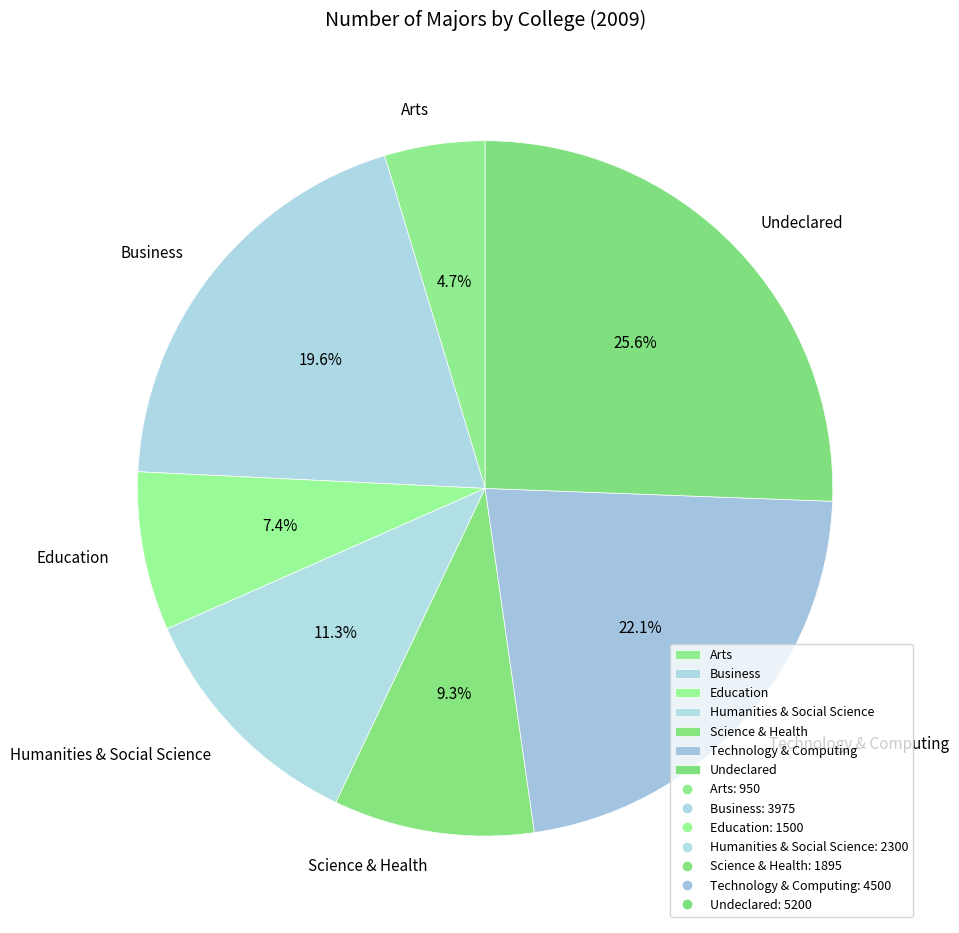

Is it true that Business is 28% of the pie?

False